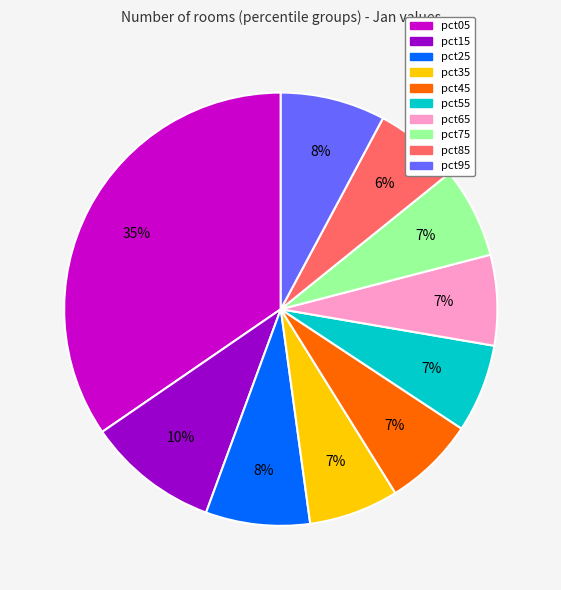

To the nearest percent, what percentage of the pie is pct95?

8%